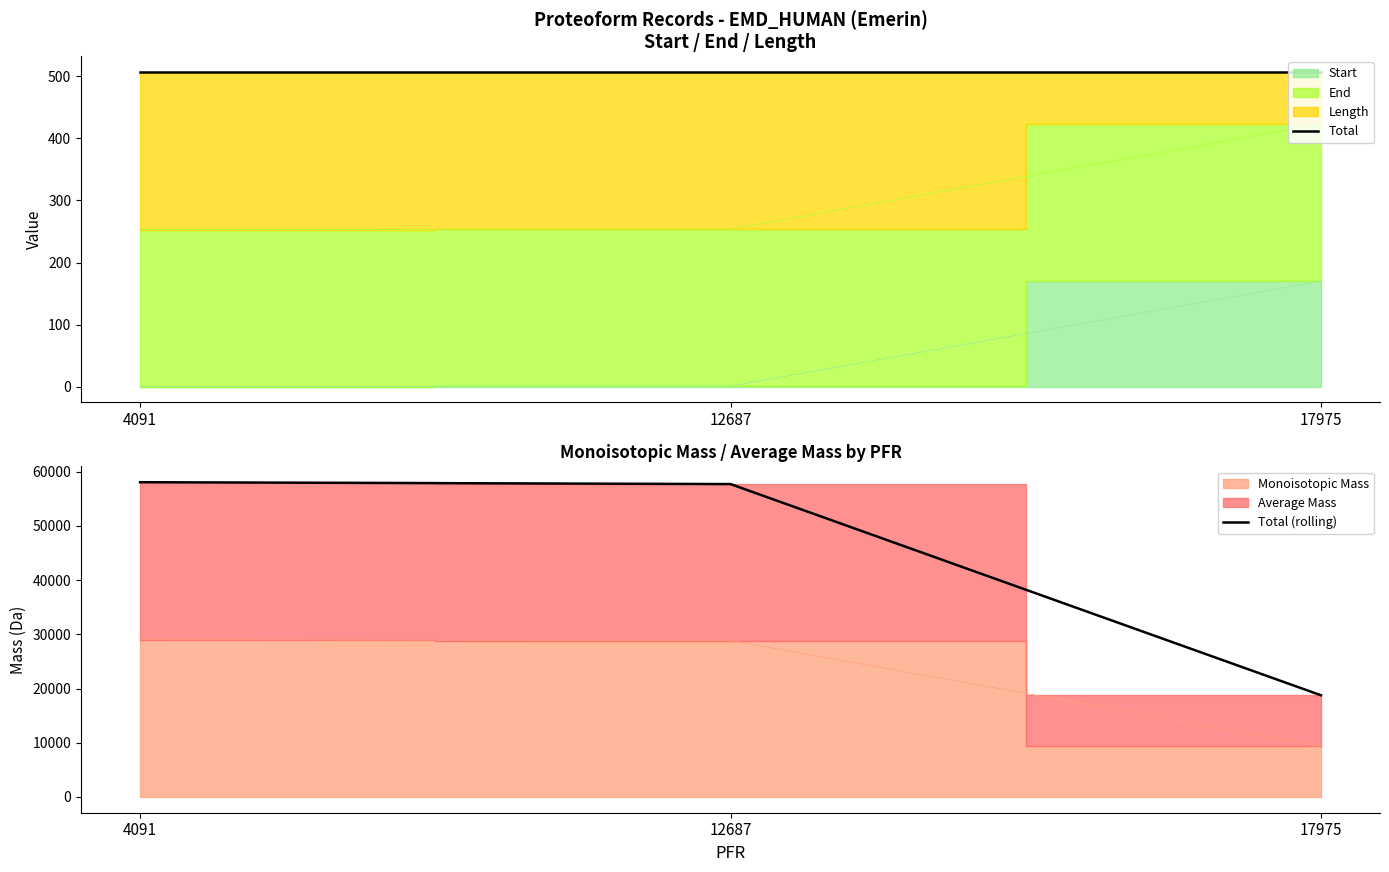

What is the sum of the Total (rolling) values at 17975 and 4091?

76813.1